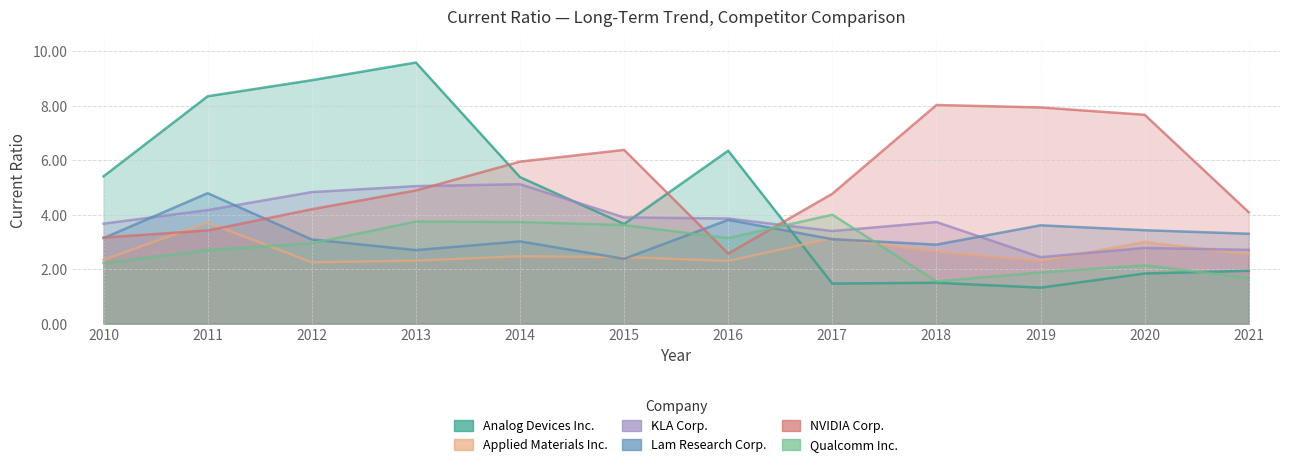

Read the Qualcomm Inc. value at 2016.

3.1